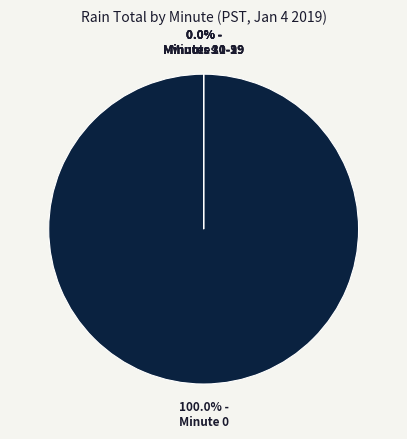

To the nearest percent, what is the average slice percentage?

4%